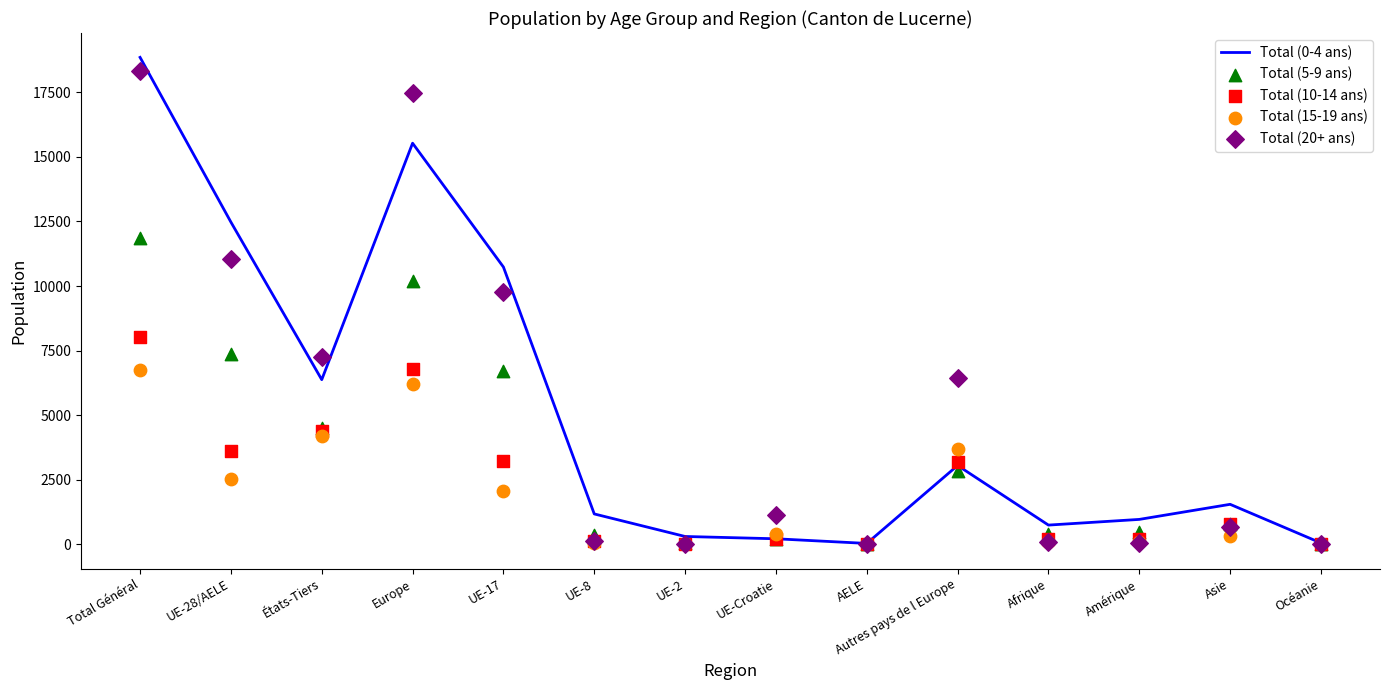

Which series reaches the minimum Y coordinate?

Total (20+ ans)